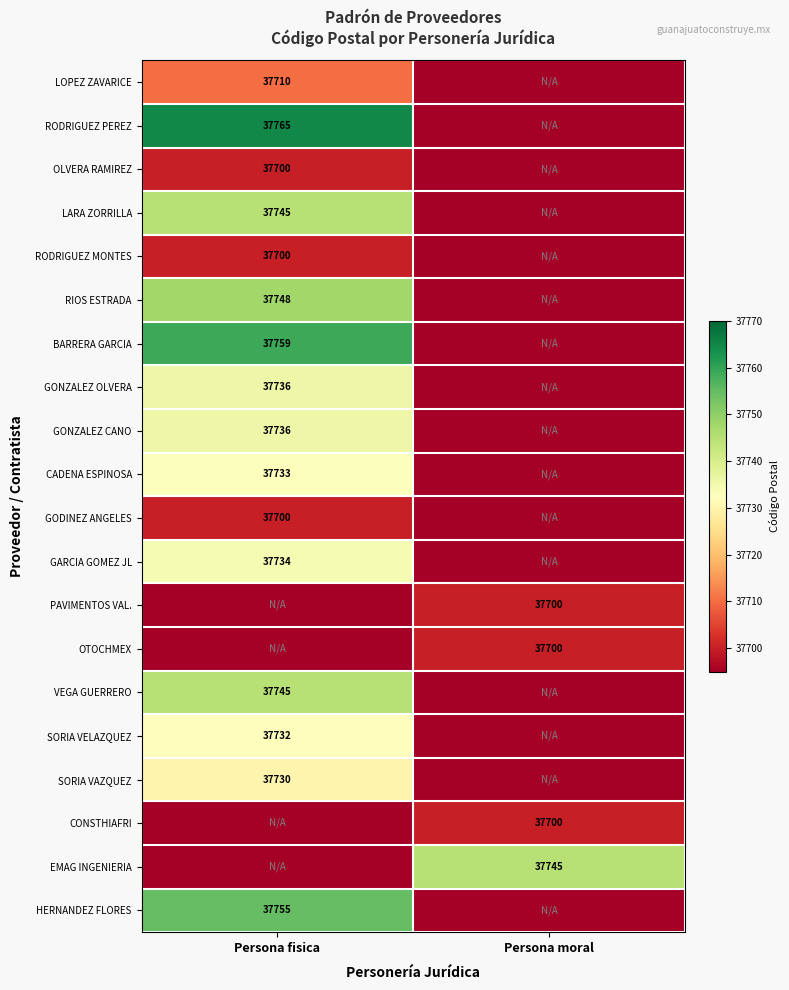

The value of OTOCHMEX at Persona moral is 37700. True or false?

True